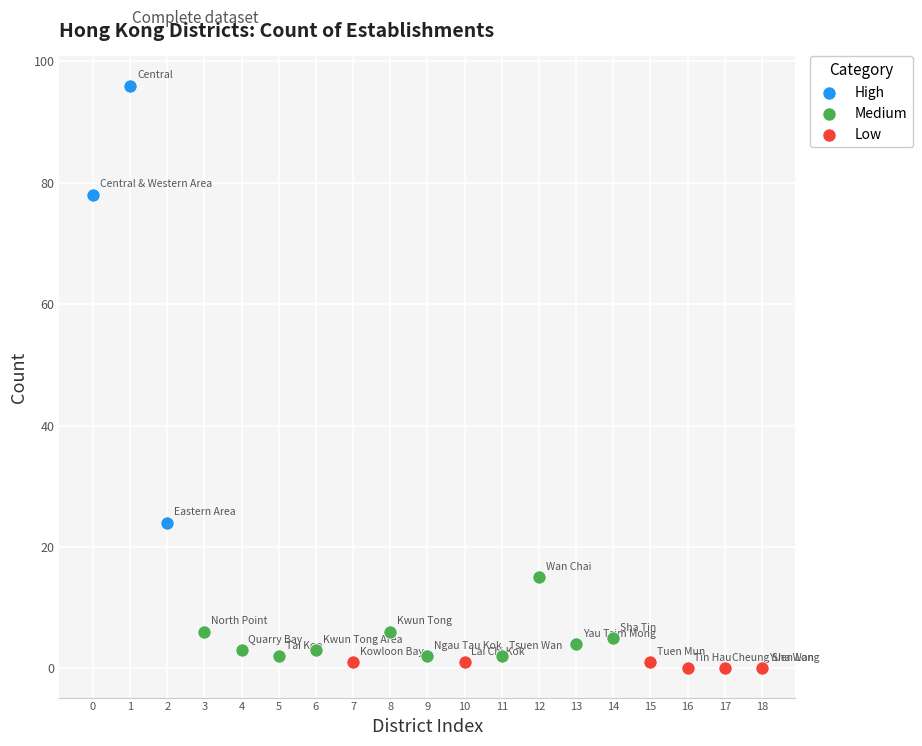

Which series reaches the maximum Y coordinate?

High